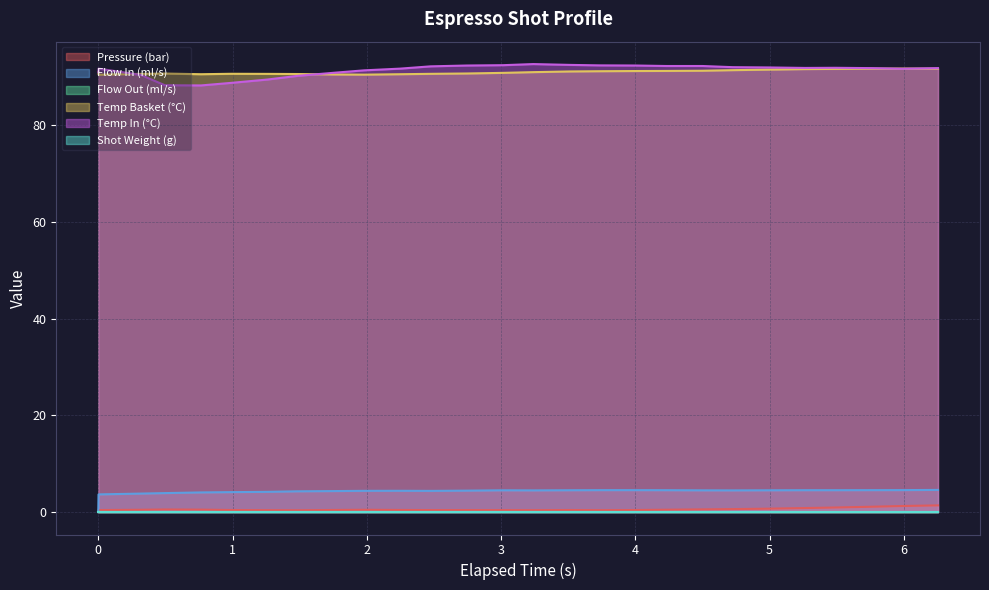

True or false: pressure has more than 2 interior local peaks.

True